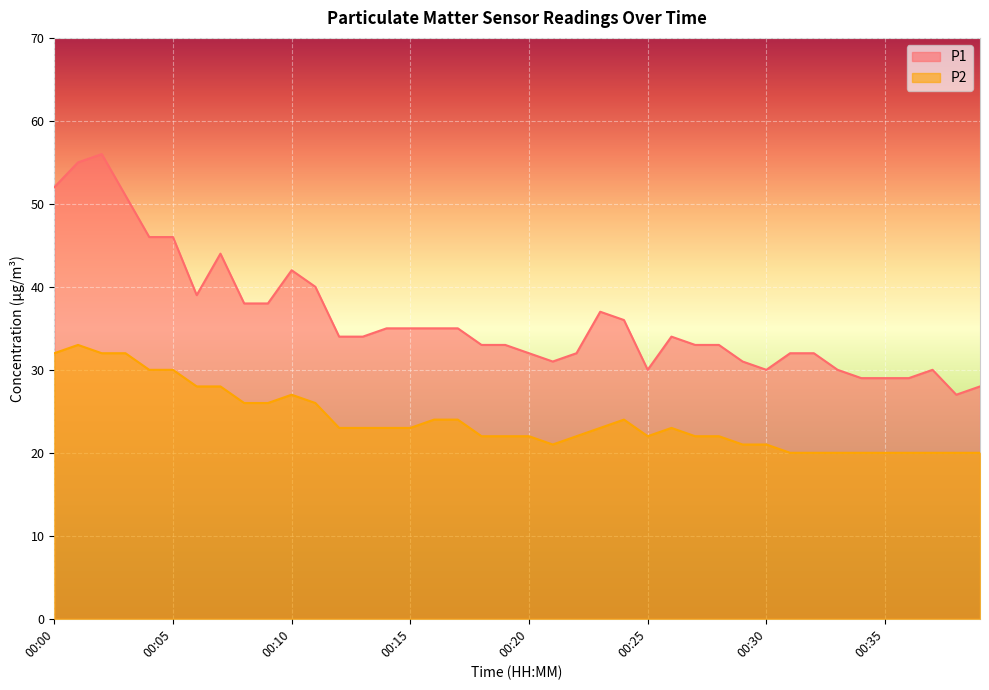

List the series in order of their peak value, highest first.

P1, P2